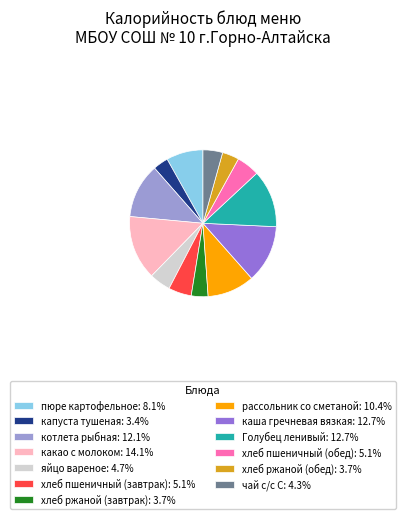

What is the ratio of the value at хлеб пшеничный (завтрак) to the value at капуста тушеная?

1.5